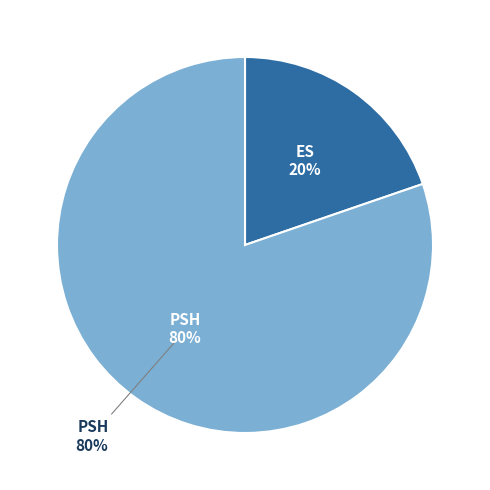

The ES slice represents 20% of the pie. True or false?

True